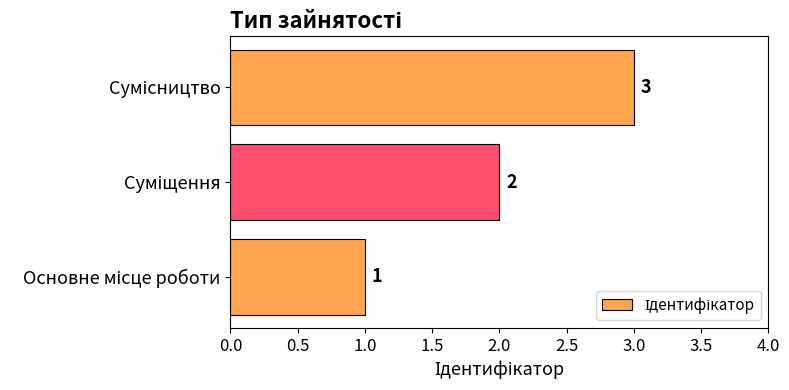

What is the greatest value displayed?

3